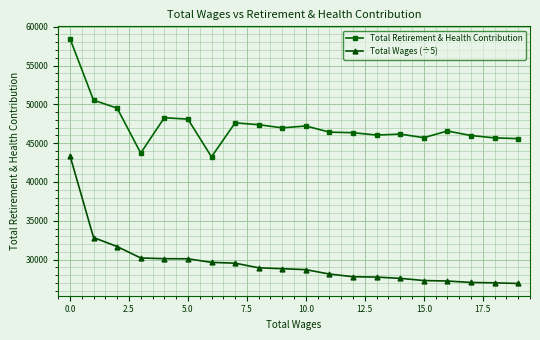

Which series has the largest total across all categories?

Total Retirement & Health Contribution